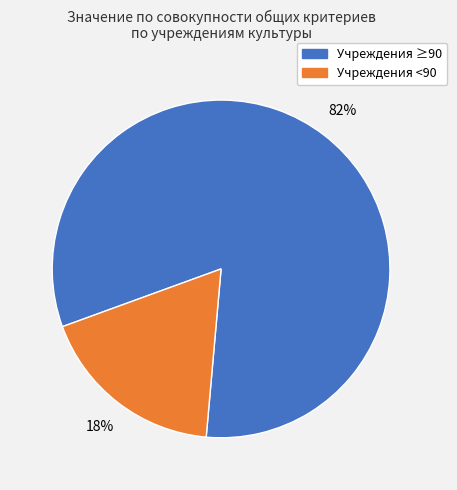

To the nearest percent, what is the average slice percentage?

50%